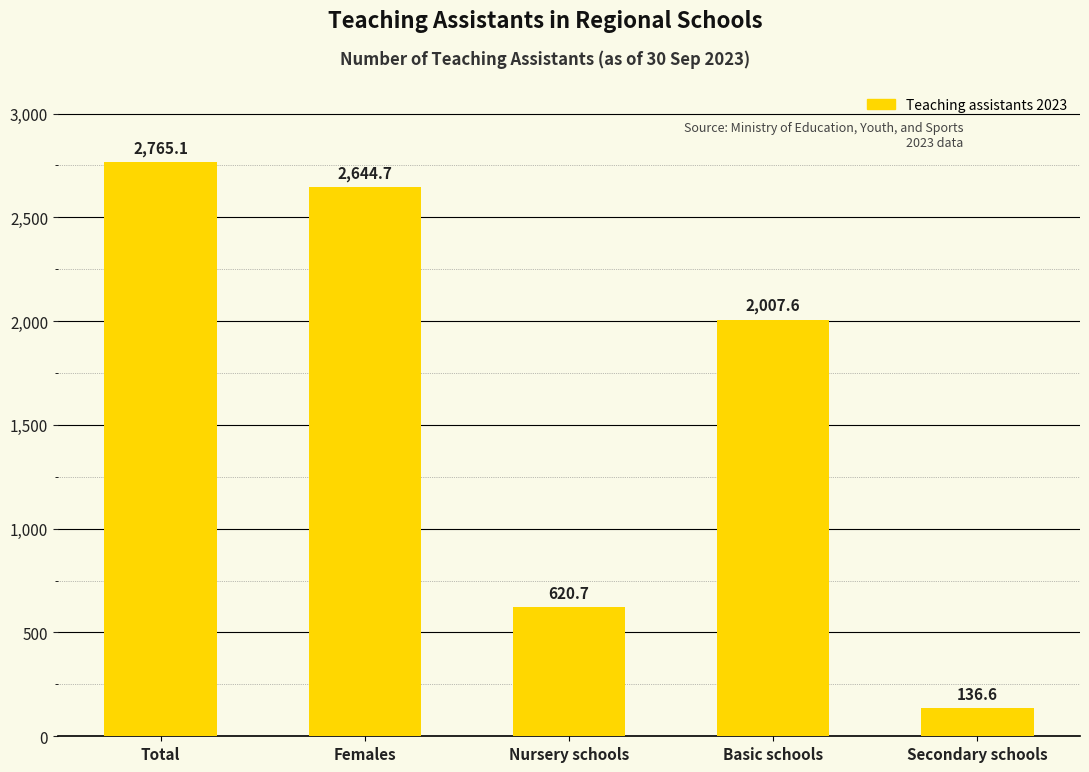

Reading left to right, list all the values displayed in this chart.

2765.1	2644.7	620.7	2007.6	136.6